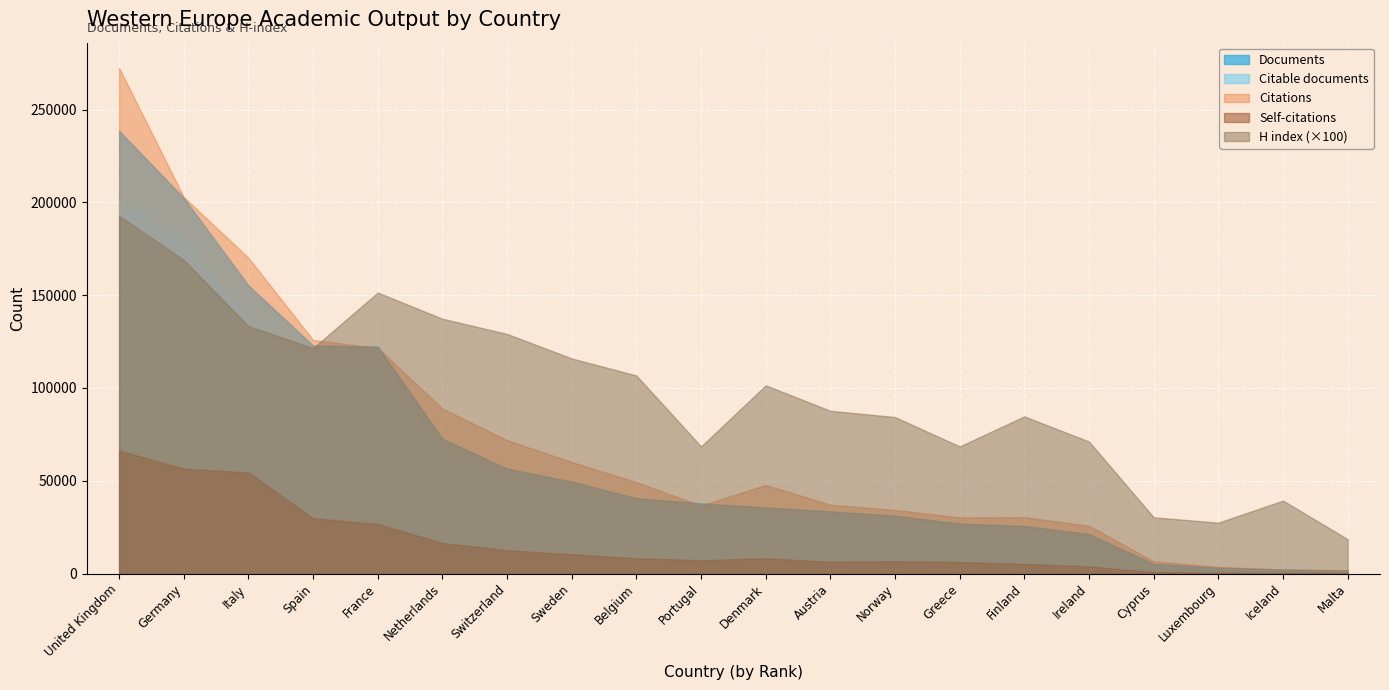

What is the label of the 8th point from the left?

Sweden